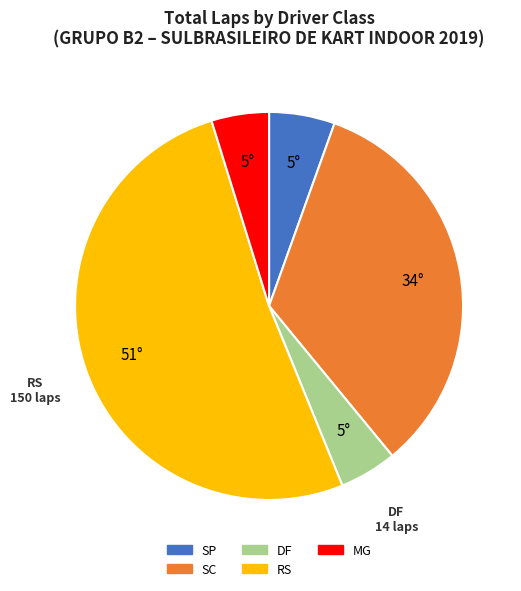

Count the number of slices in the pie.

5